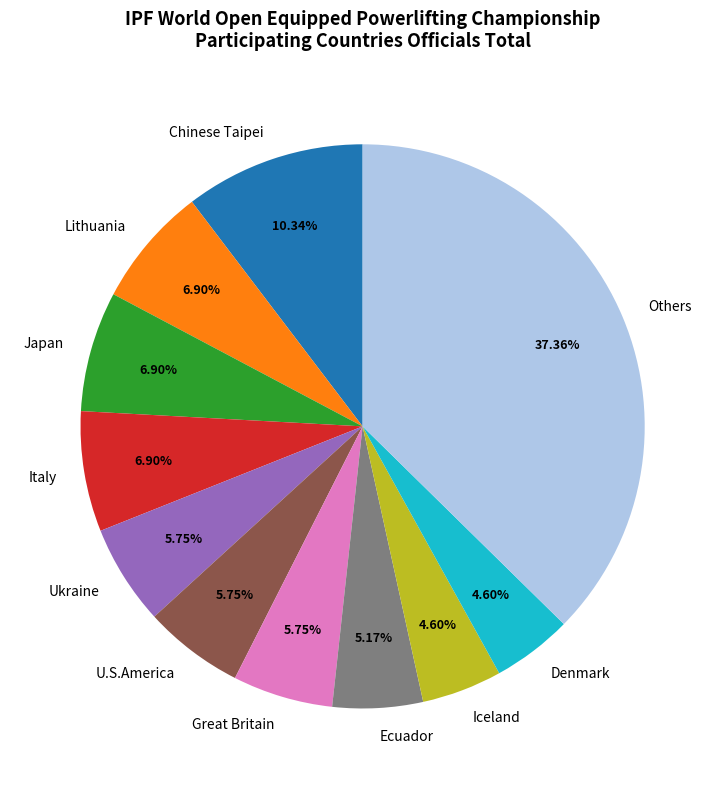

Approximately how many times larger is the value at Denmark compared to U.S.America?

0.8